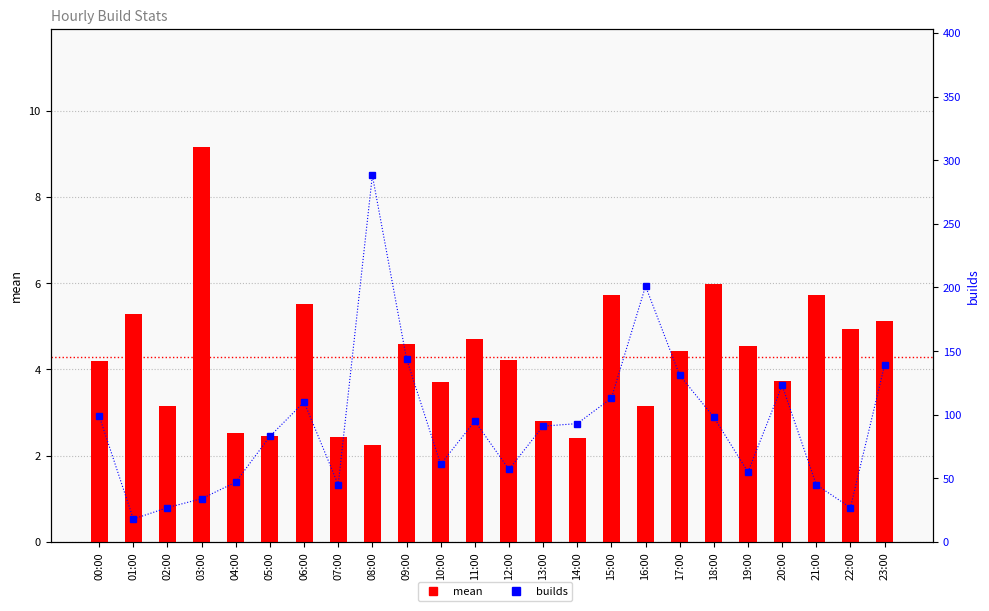

What is the average value of the mean series?

4.3